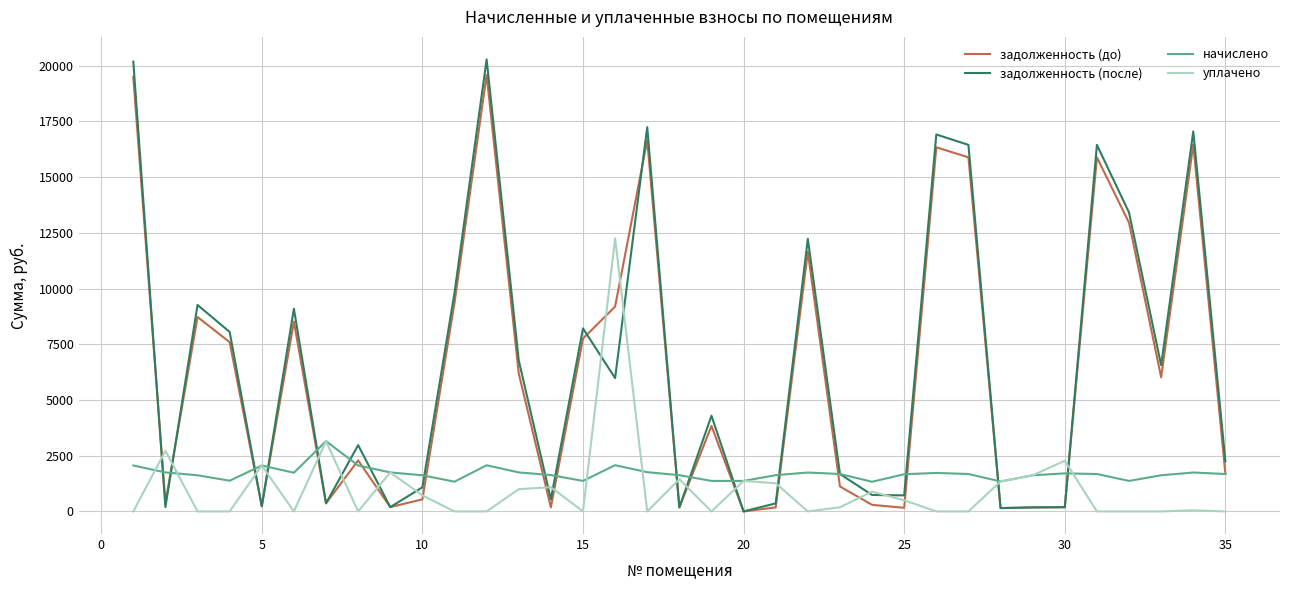

Which series has the largest range (max minus min)?

задолженность (после)